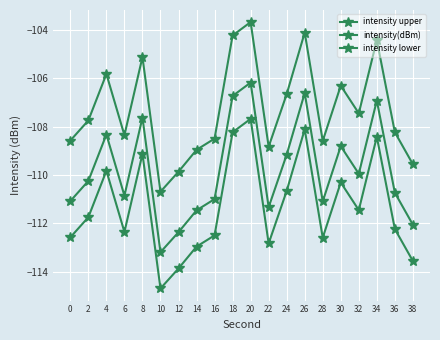

Rank the series by their maximum value, from highest to lowest.

intensity upper, intensity(dBm), intensity lower